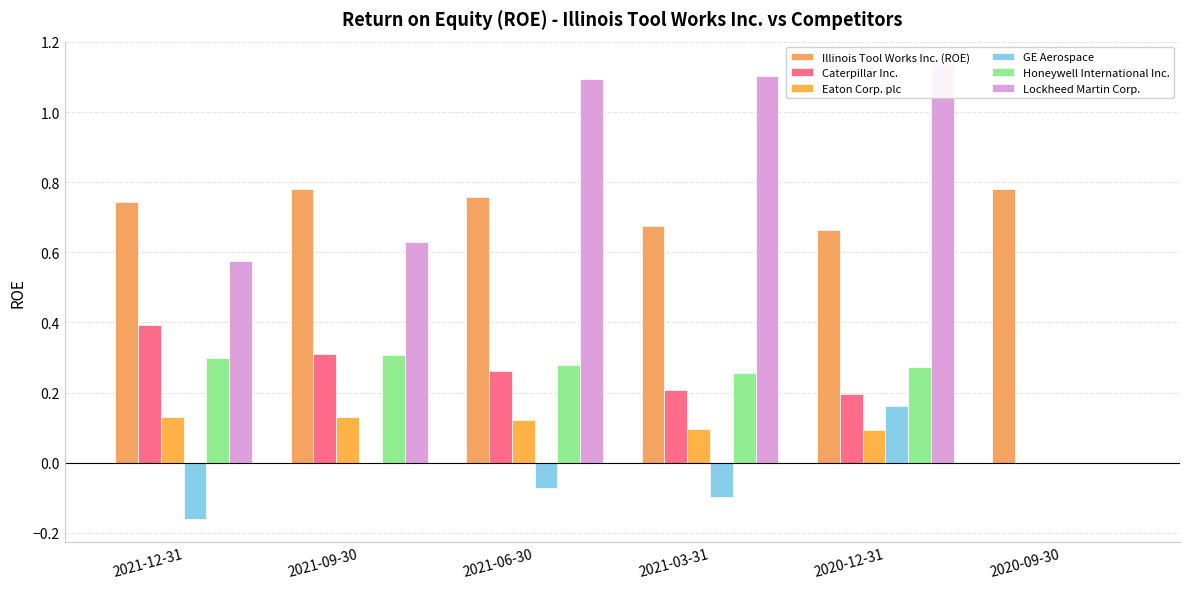

At which category is the sum across all series the highest?

2020-12-31